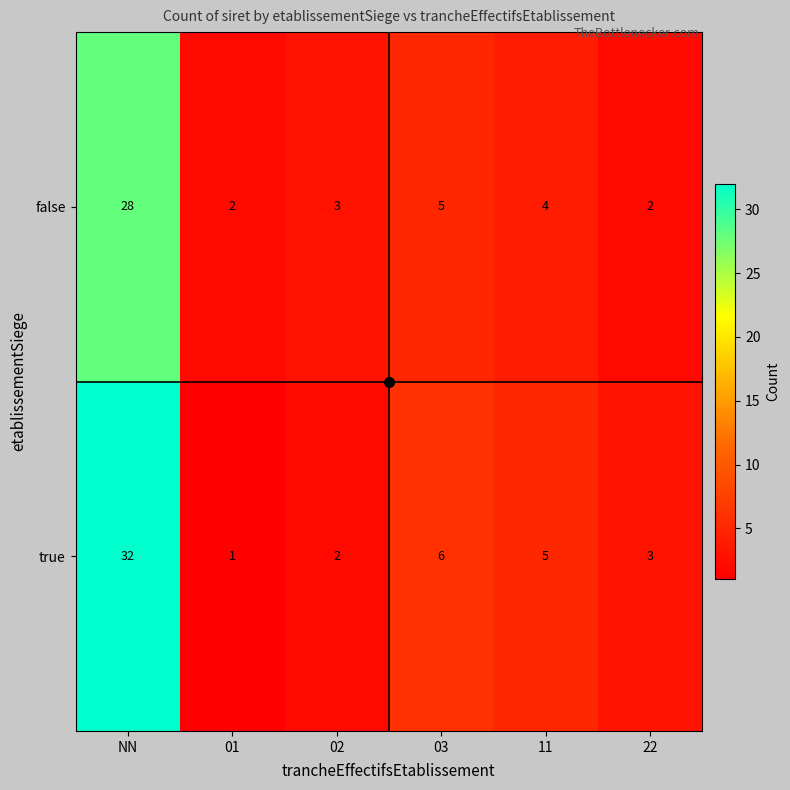

The true series shows 2 at 02. True or false?

True